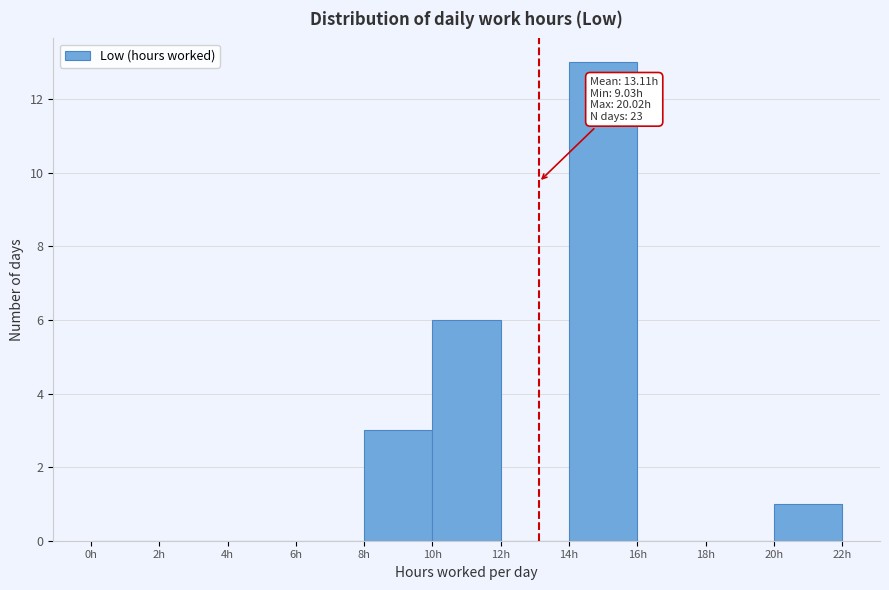

Over which range of the x-axis is the bar tallest?

14 to 16